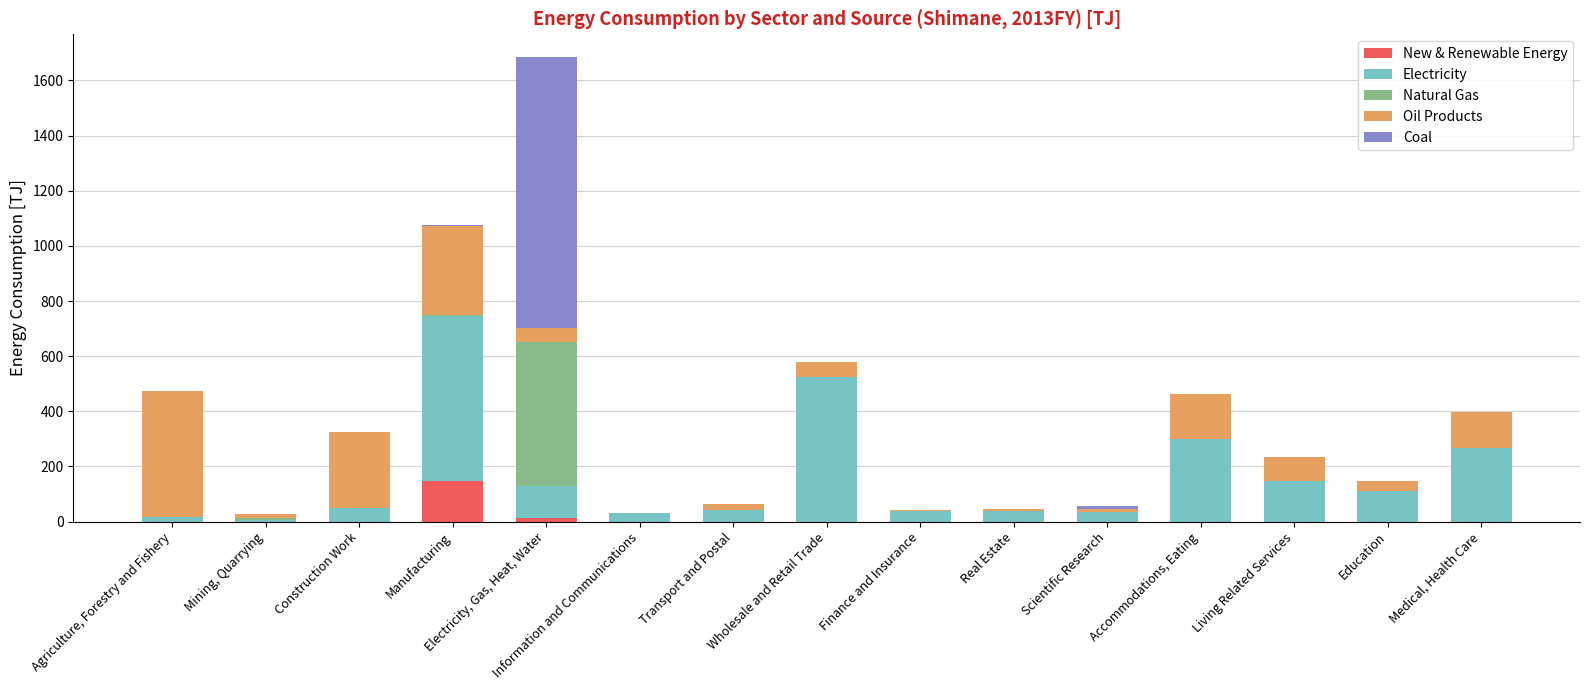

At which label does New & Renewable Energy reach its peak?

Manufacturing